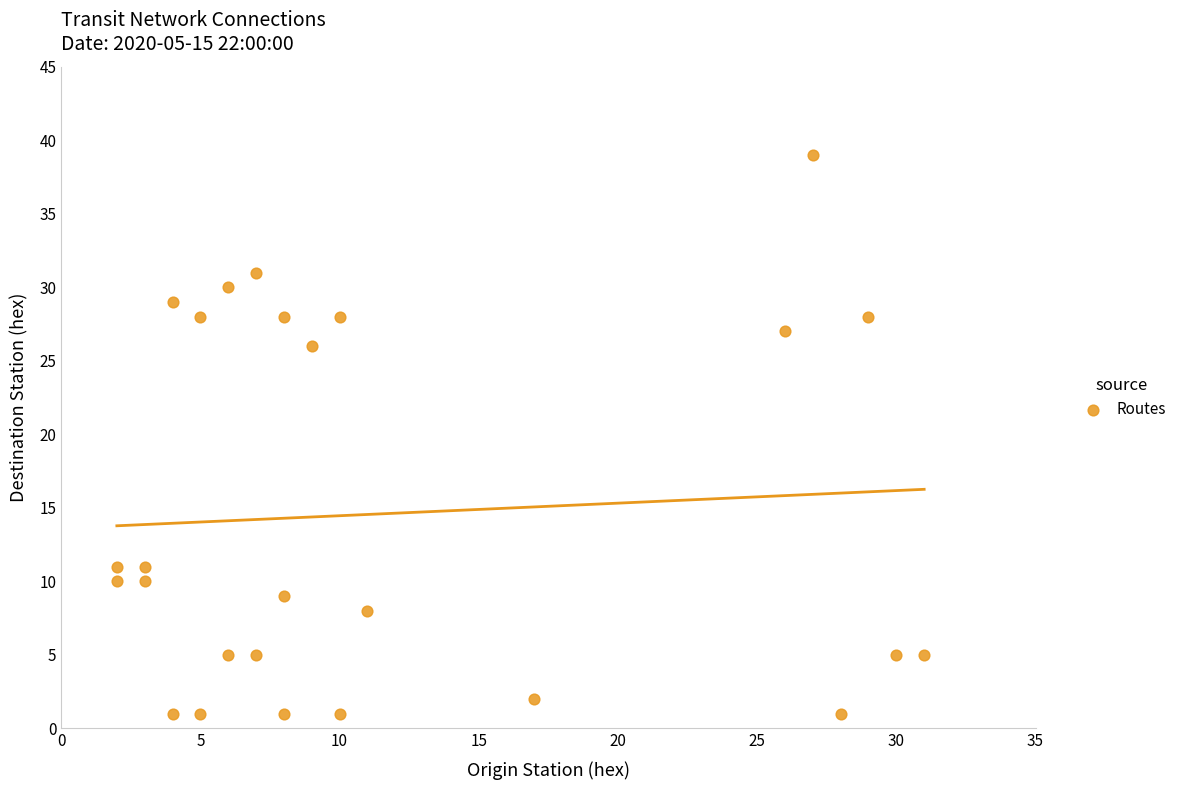

What is the range of Y values (max minus min)?

38